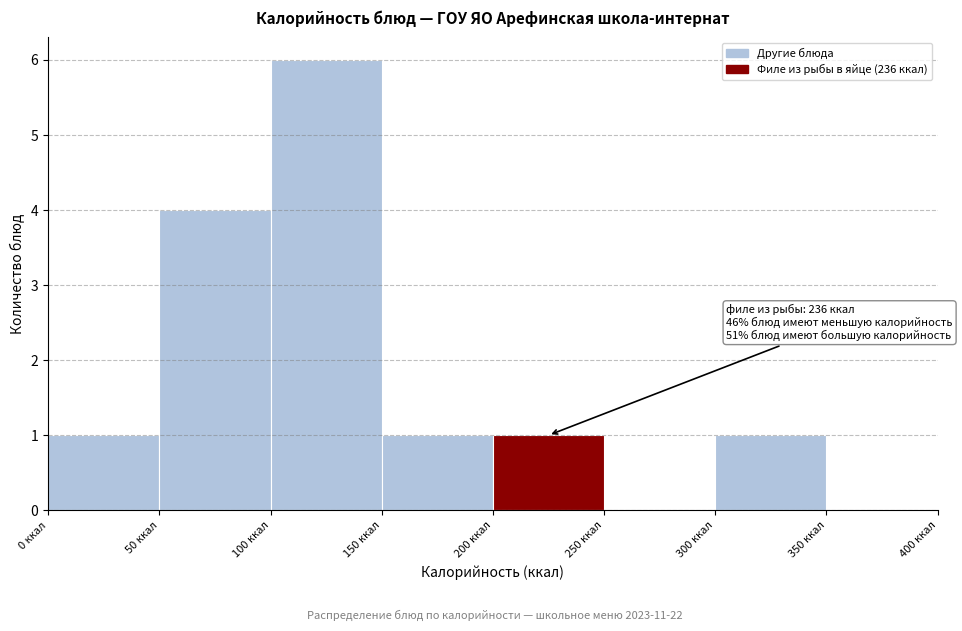

Over which range of the x-axis is the bar tallest?

100 to 150